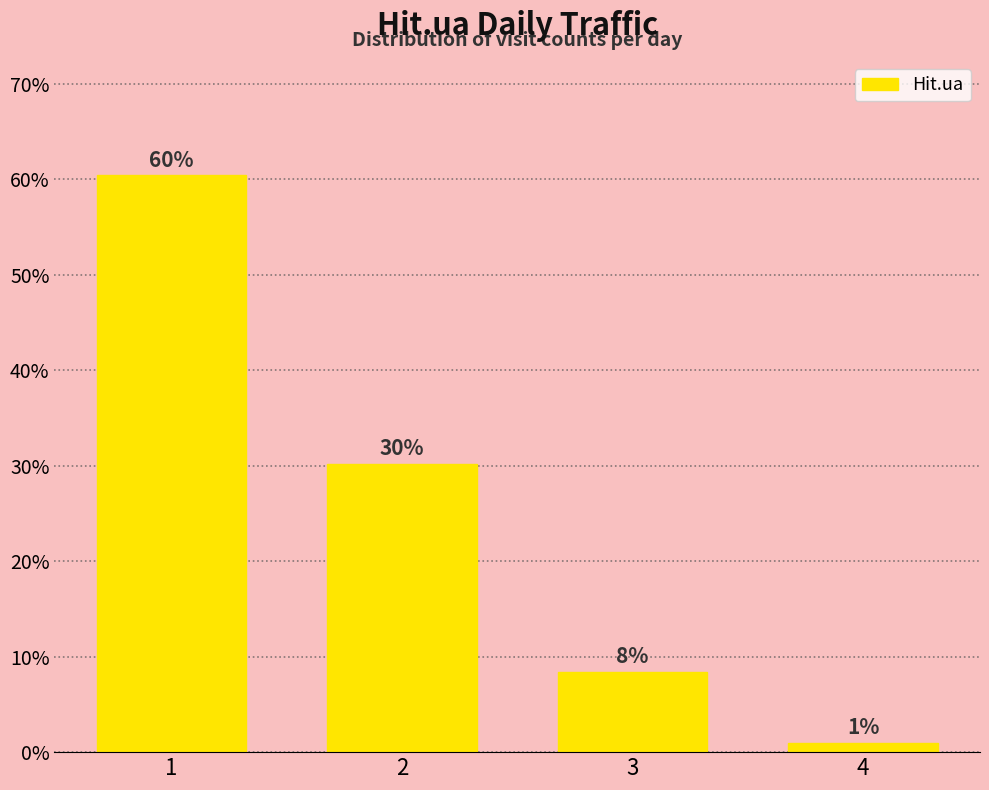

What is the value of the 3rd bar from the left?

8.4